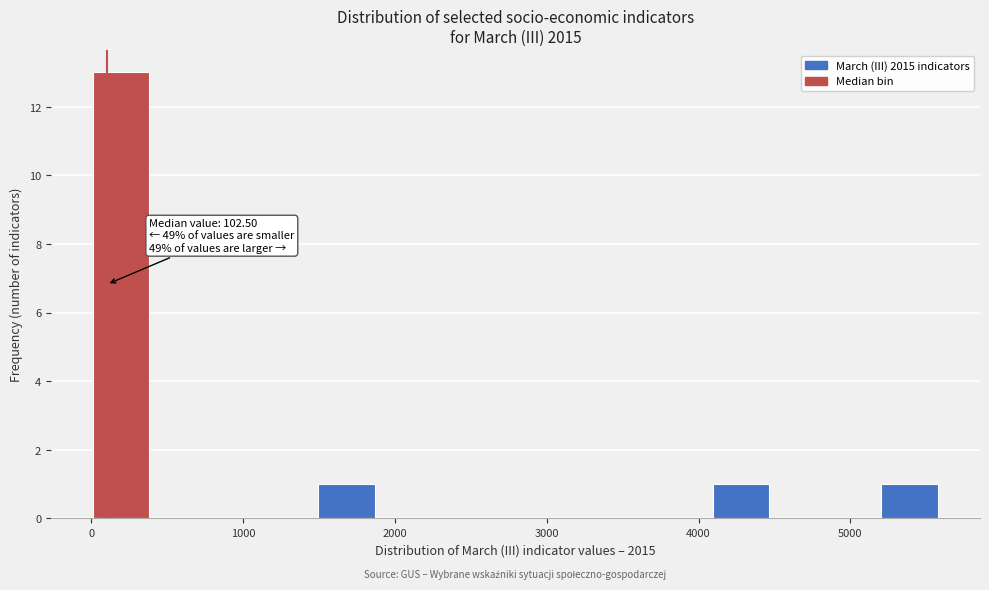

Around what value on the x-axis is the tallest bar? Give the approximate position of its centre, as read against the axis.

200